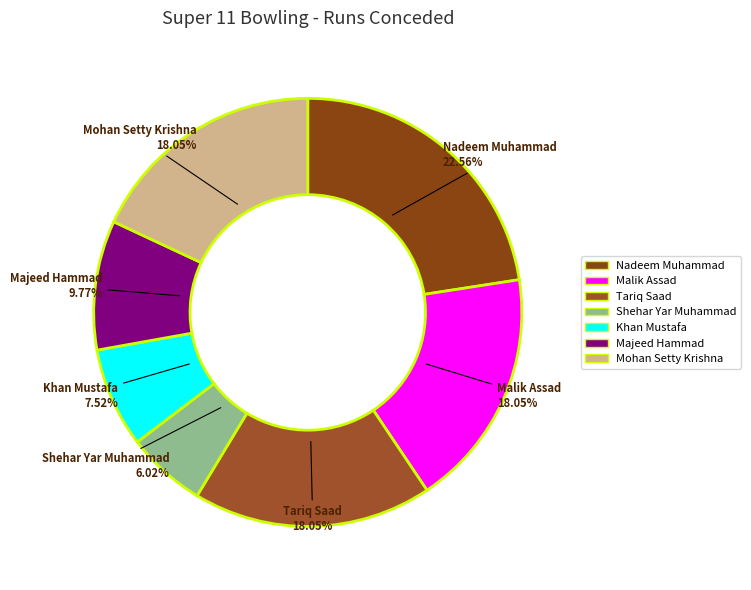

Count the number of slices in the pie.

7